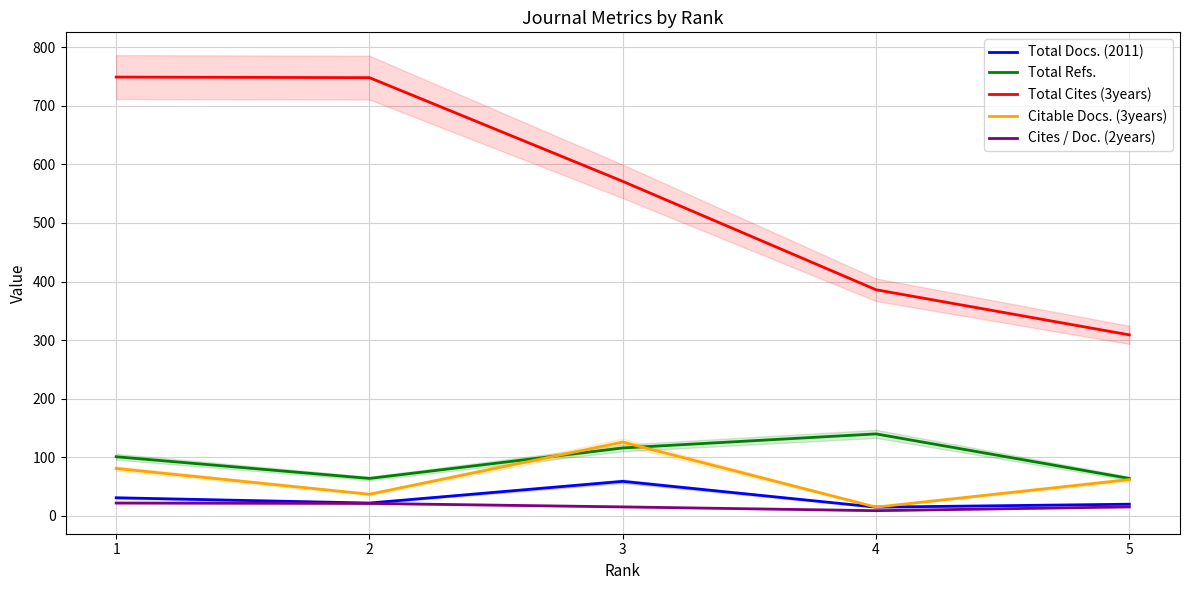

Is the value of Total Refs. at 5 greater than the value of Total Docs. (2011) at 1?

Yes